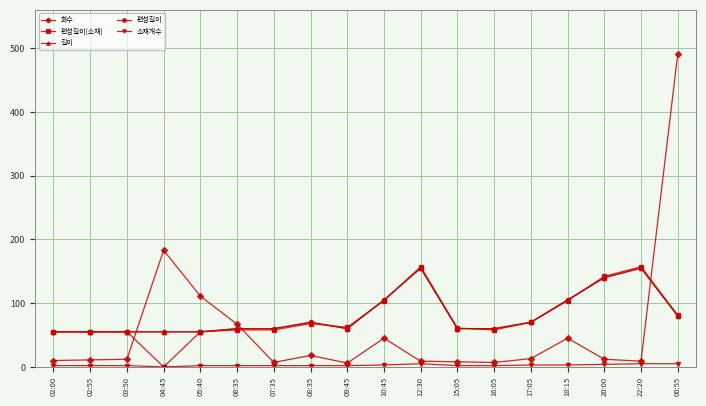

Does the chart have visible grid lines?

Yes